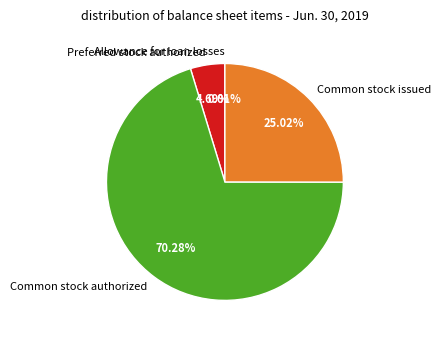

Is there any slice that represents more than half of the pie?

Yes